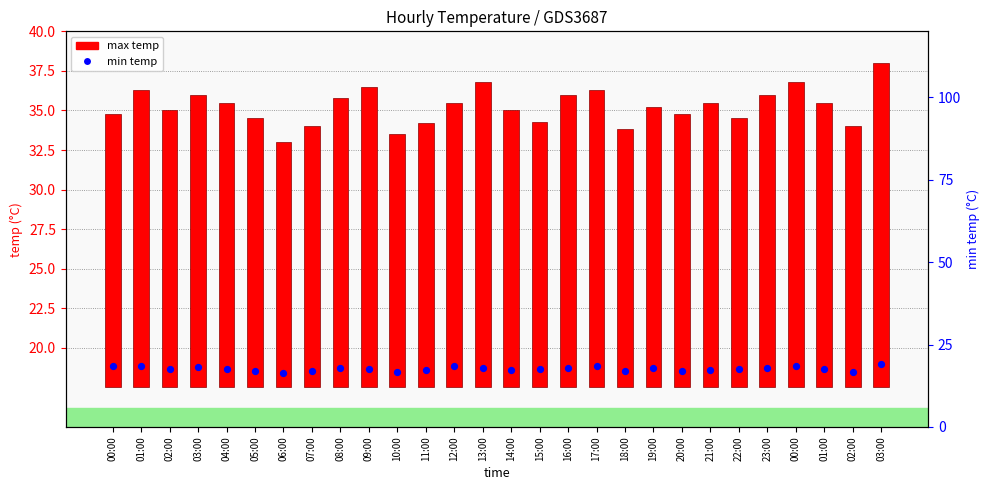

Which series has the largest total across all categories?

max_temp